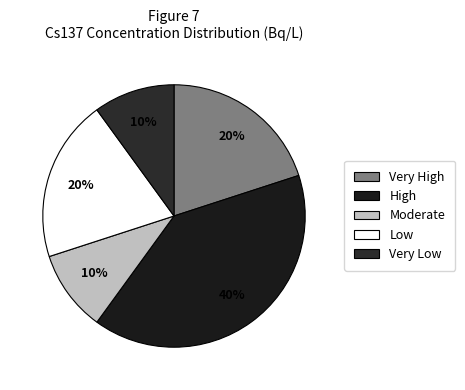

Does any single category account for the majority?

No